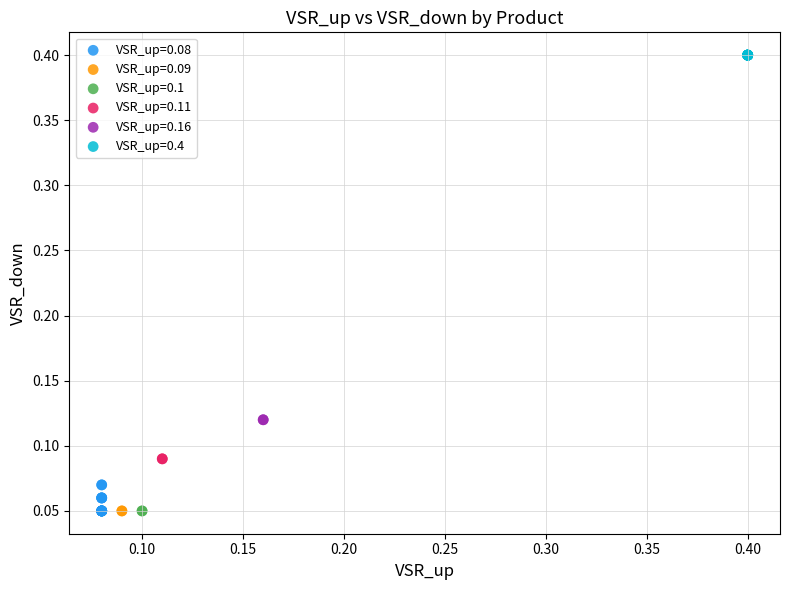

Which series reaches the maximum Y coordinate?

VSR_up=0.4